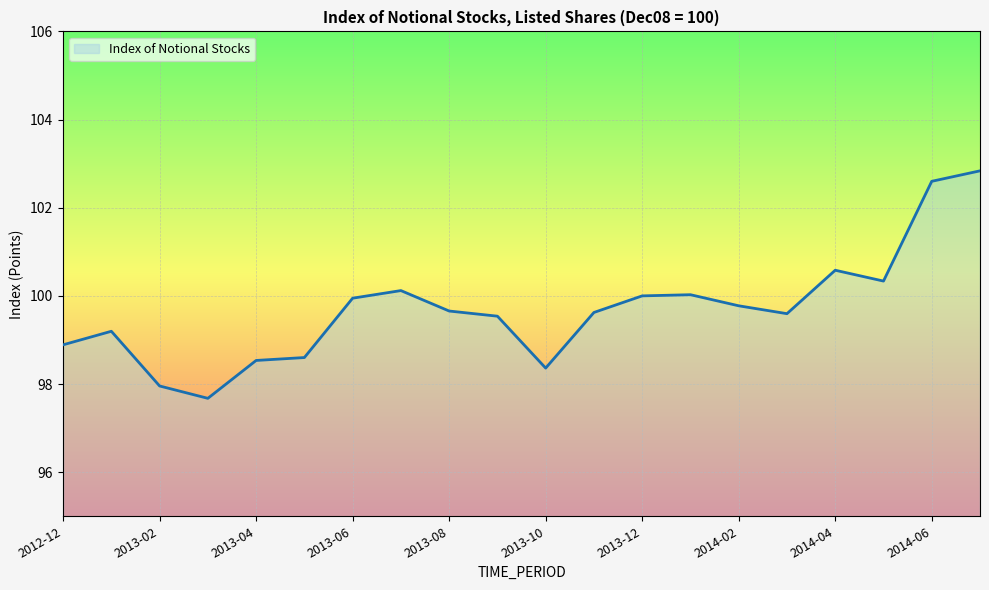

What is the maximum value shown in the chart?

102.8